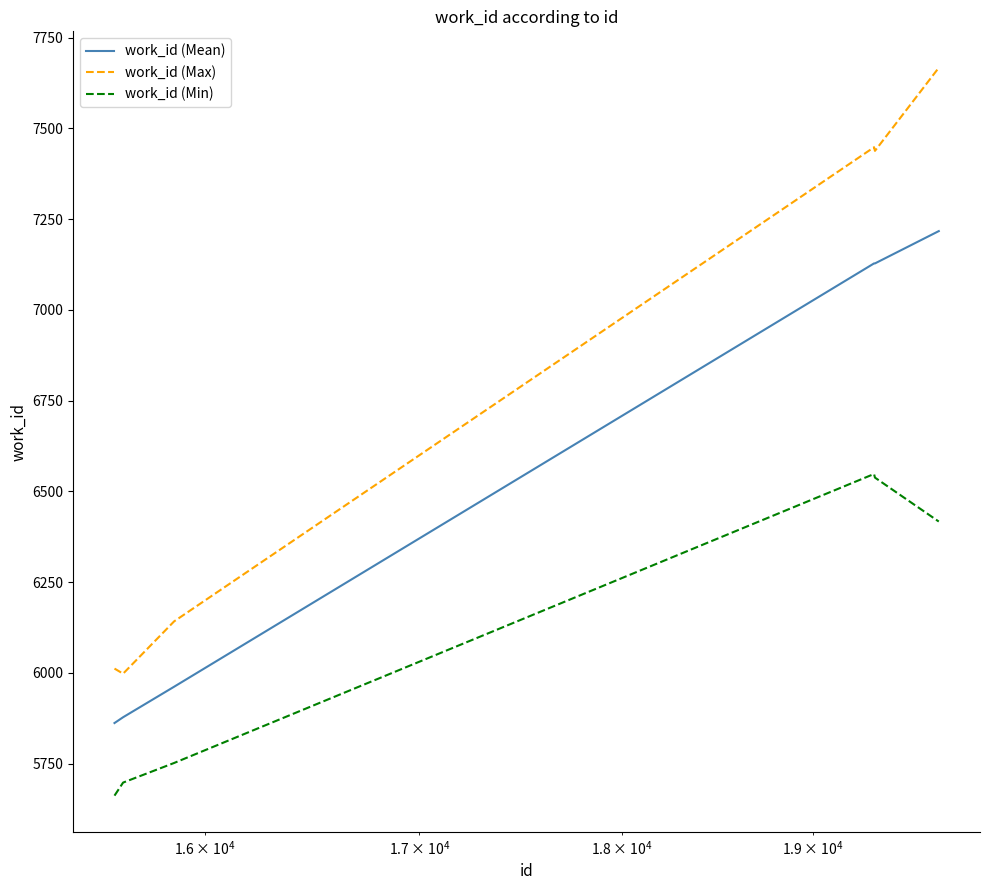

What are all the series names shown in the legend?

work_id (Mean), work_id (Max), work_id (Min)